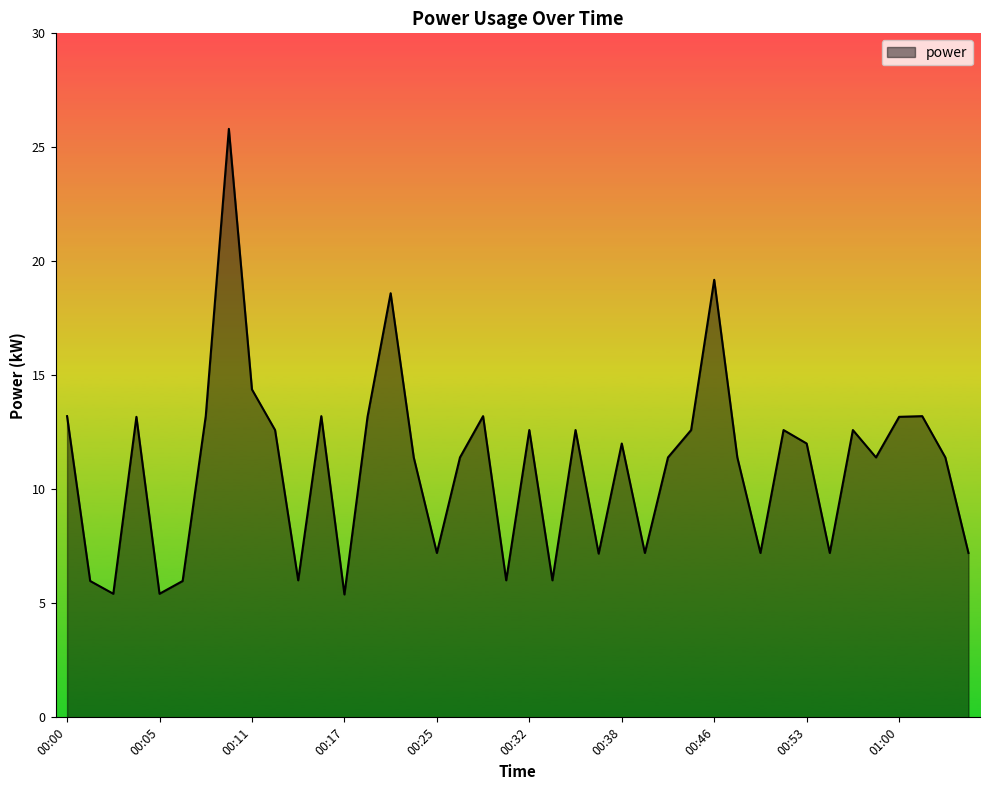

What is the smallest value displayed?

5.4